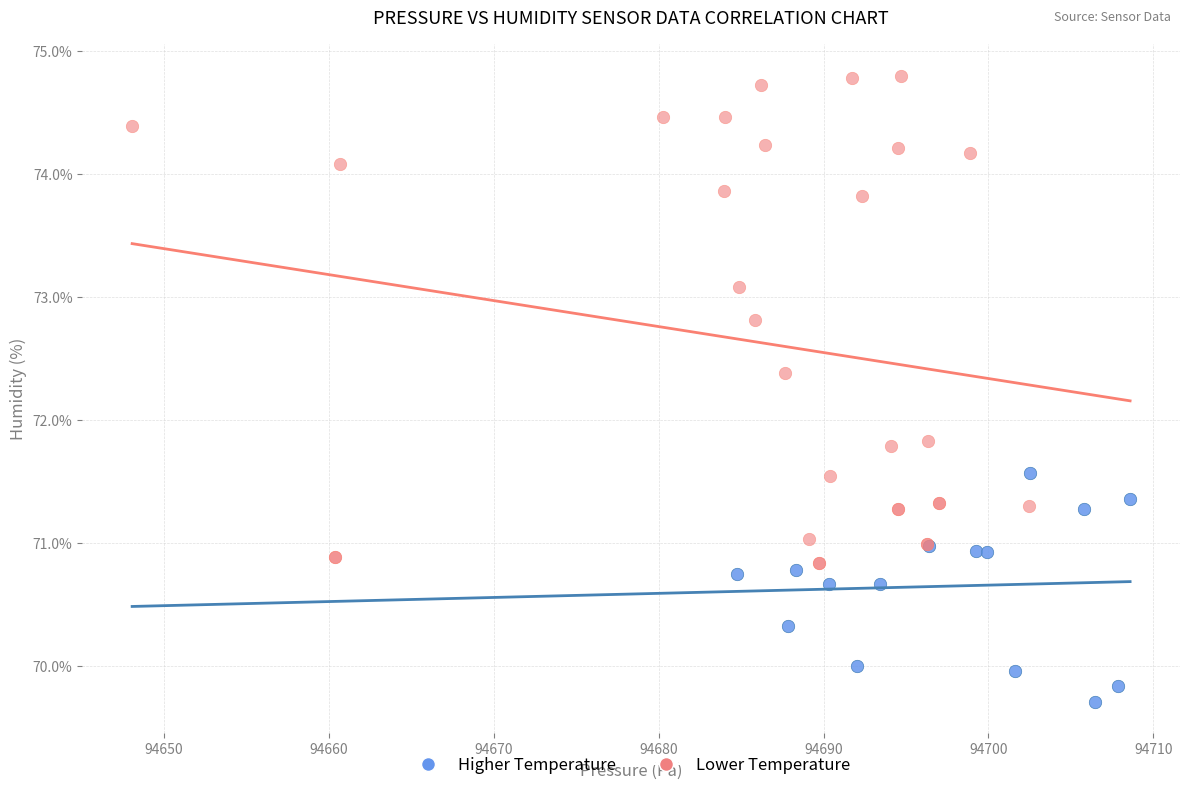

Which series reaches the maximum Y coordinate?

Lower Temperature